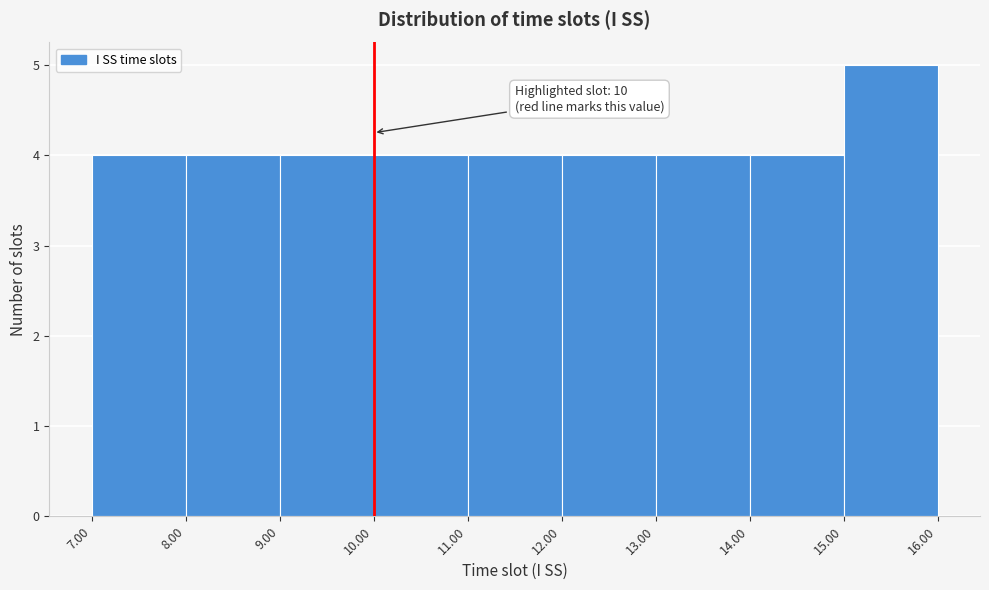

Over which range of the x-axis is the bar tallest?

15.00 to 16.00